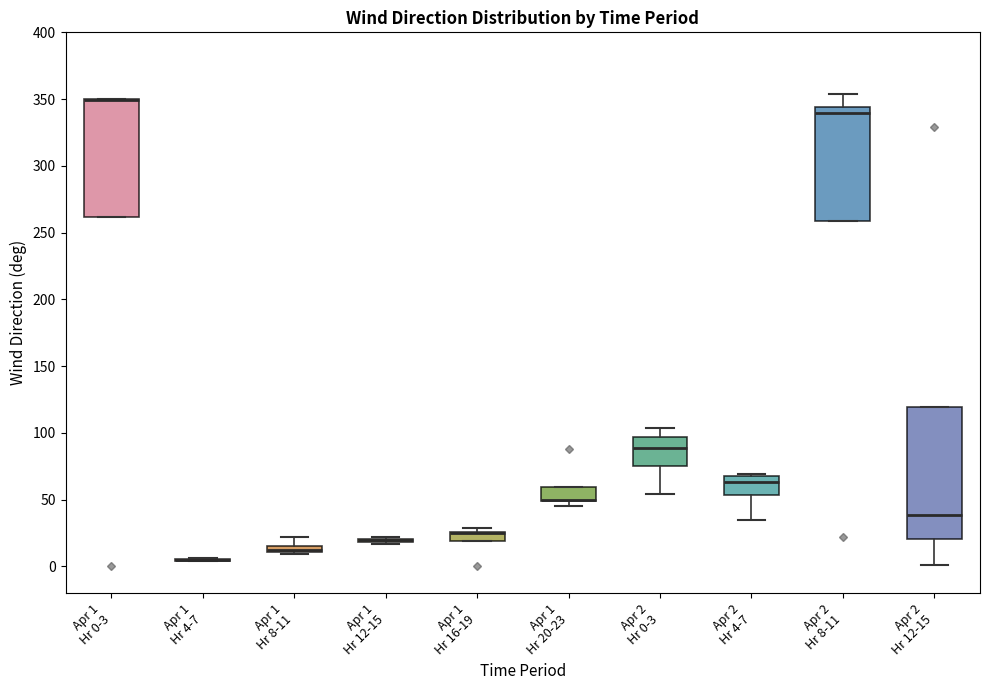

Where is the lower edge of the box for Apr 1 Hr 20-23 on the y-axis? The values are not printed on the chart, so give them approximately, as read against the axis.

50